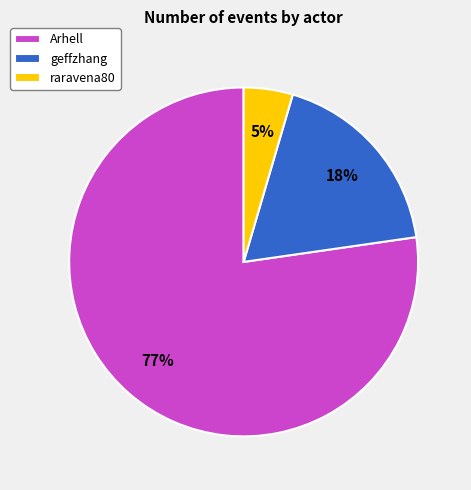

Which category has the smallest portion of the pie?

raravena80